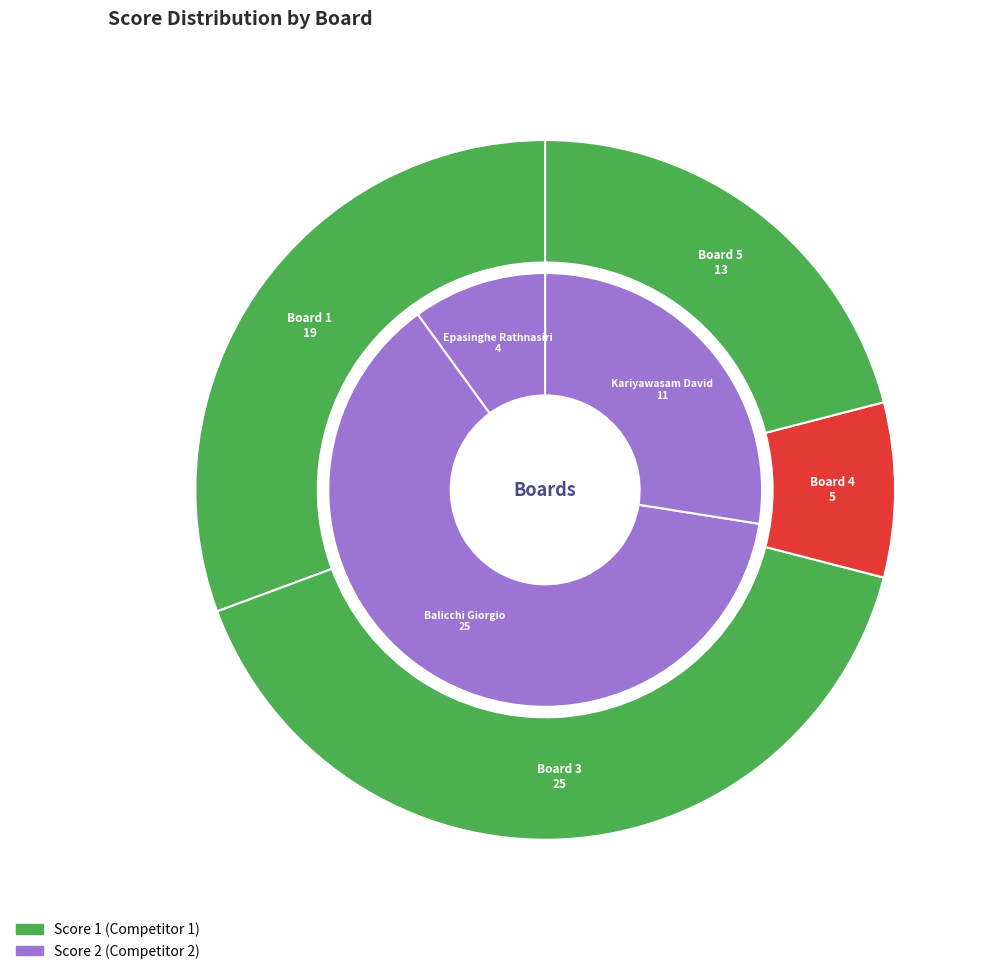

Does any single category account for the majority?

No